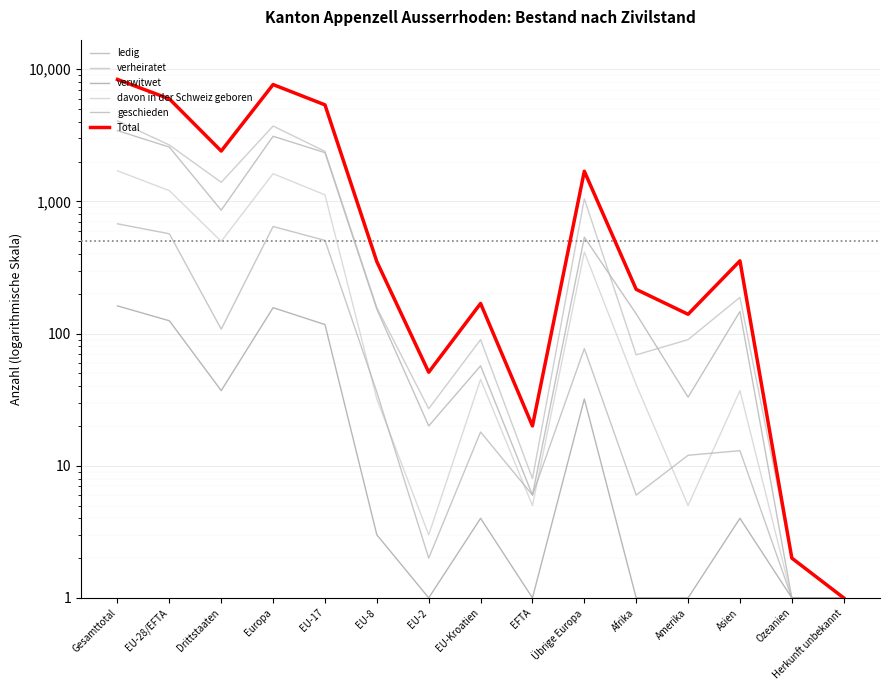

How many lines are shown in the chart?

6